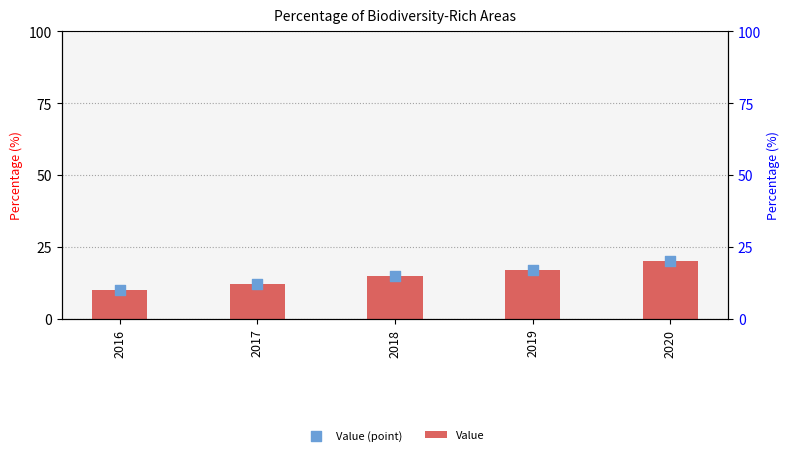

At how many categories does at least one series exceed 17?

1